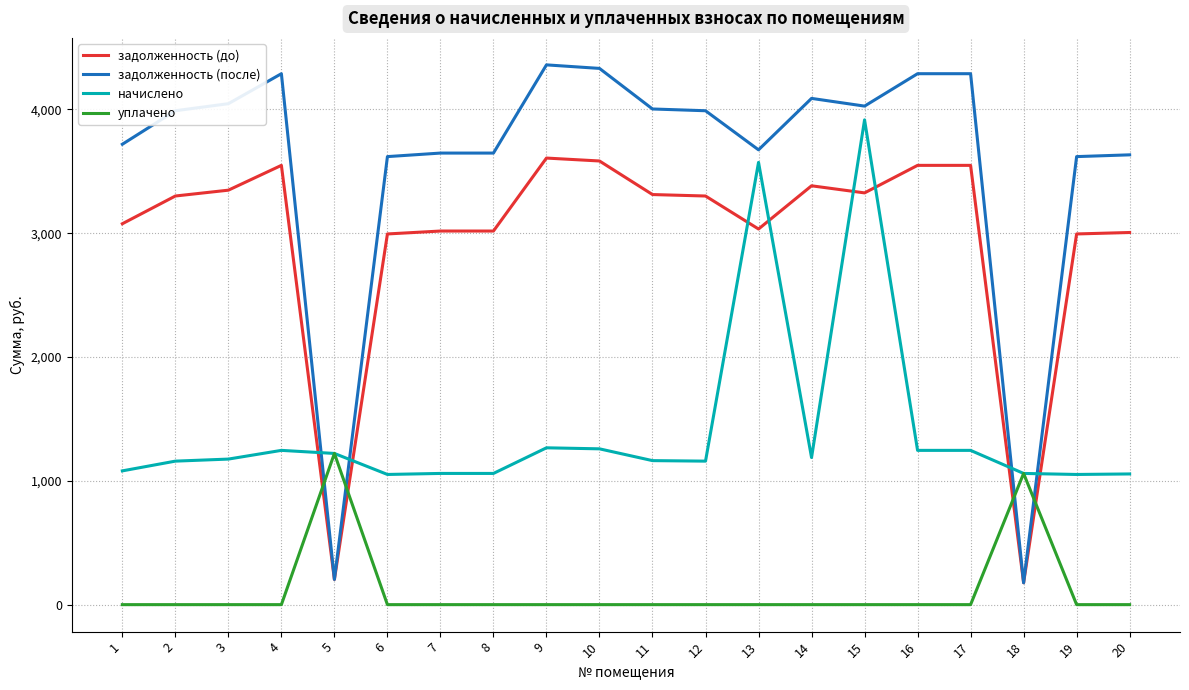

What are all the series names shown in the legend?

задолженность (до), задолженность (после), начислено, уплачено